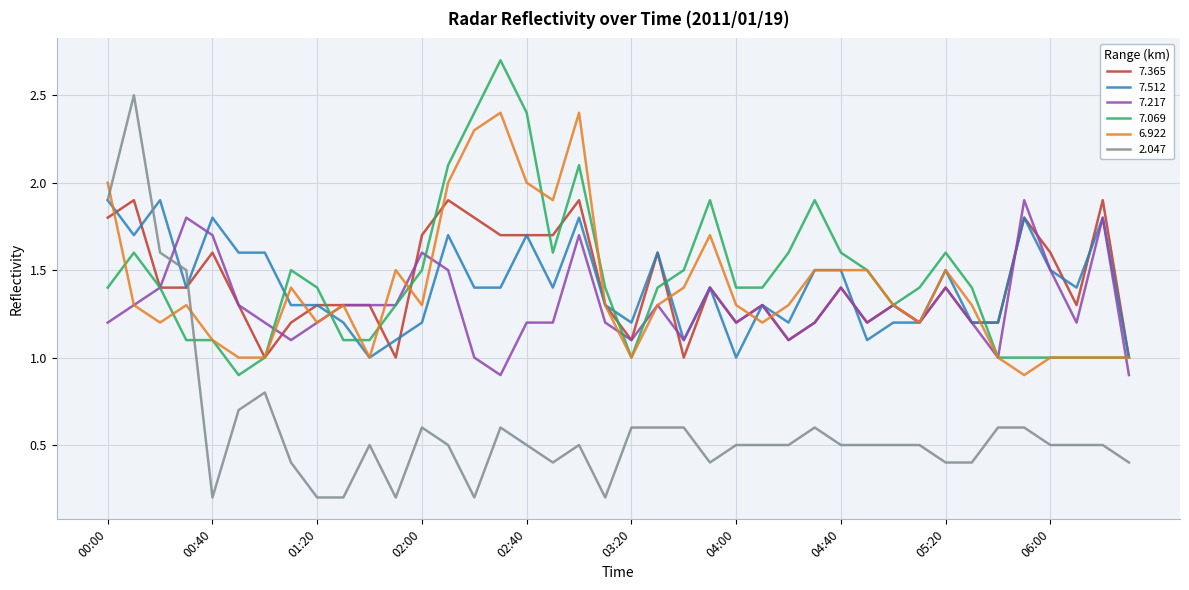

Which series has the largest range (max minus min)?

2.047